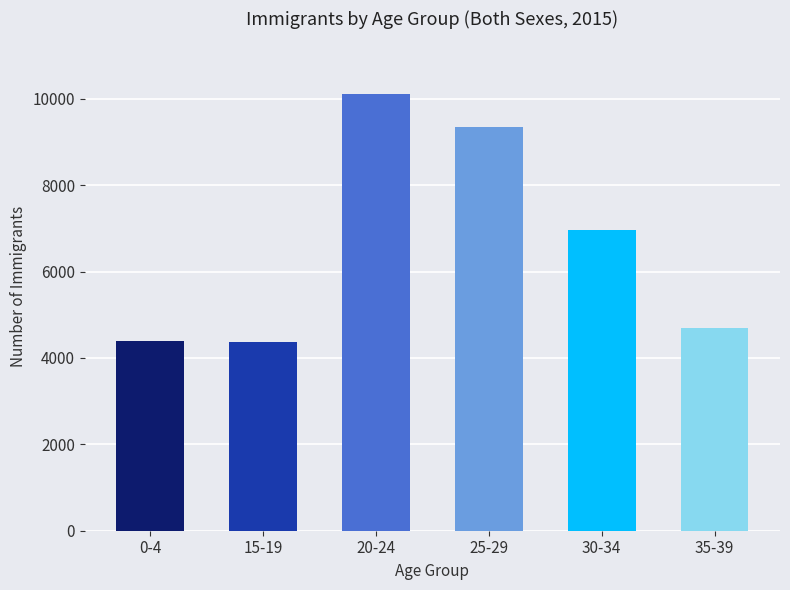

Which category has the highest value across all series?

20-24